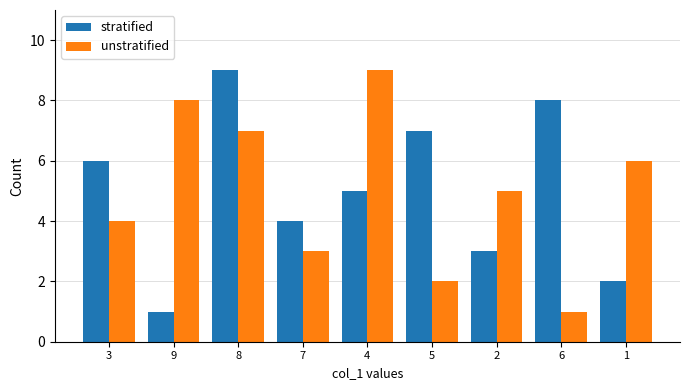

Which category has the highest value in the stratified series?

8